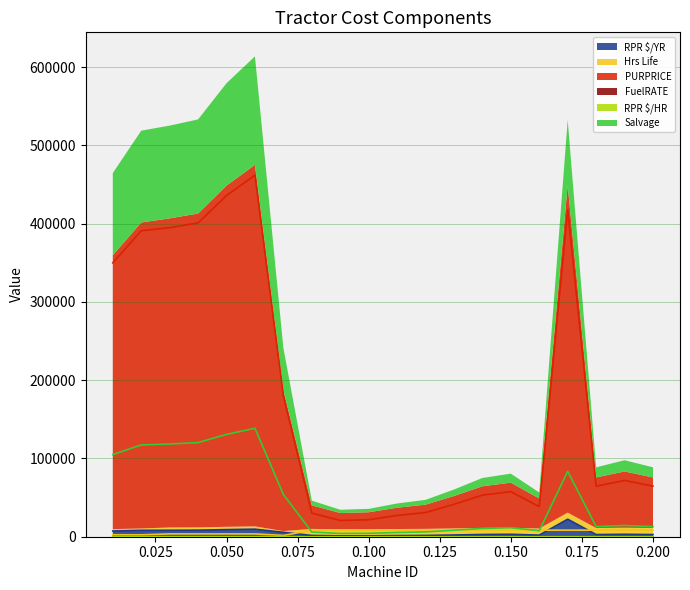

True or false: PURPRICE has more than 1 points higher than both neighbors.

True